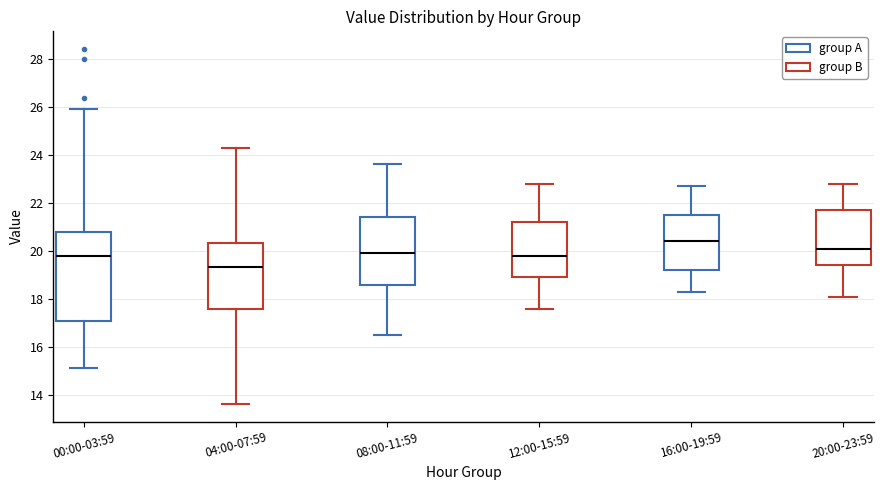

Comparing the boxes themselves (not the whiskers), which one is the tallest?

00:00-03:59